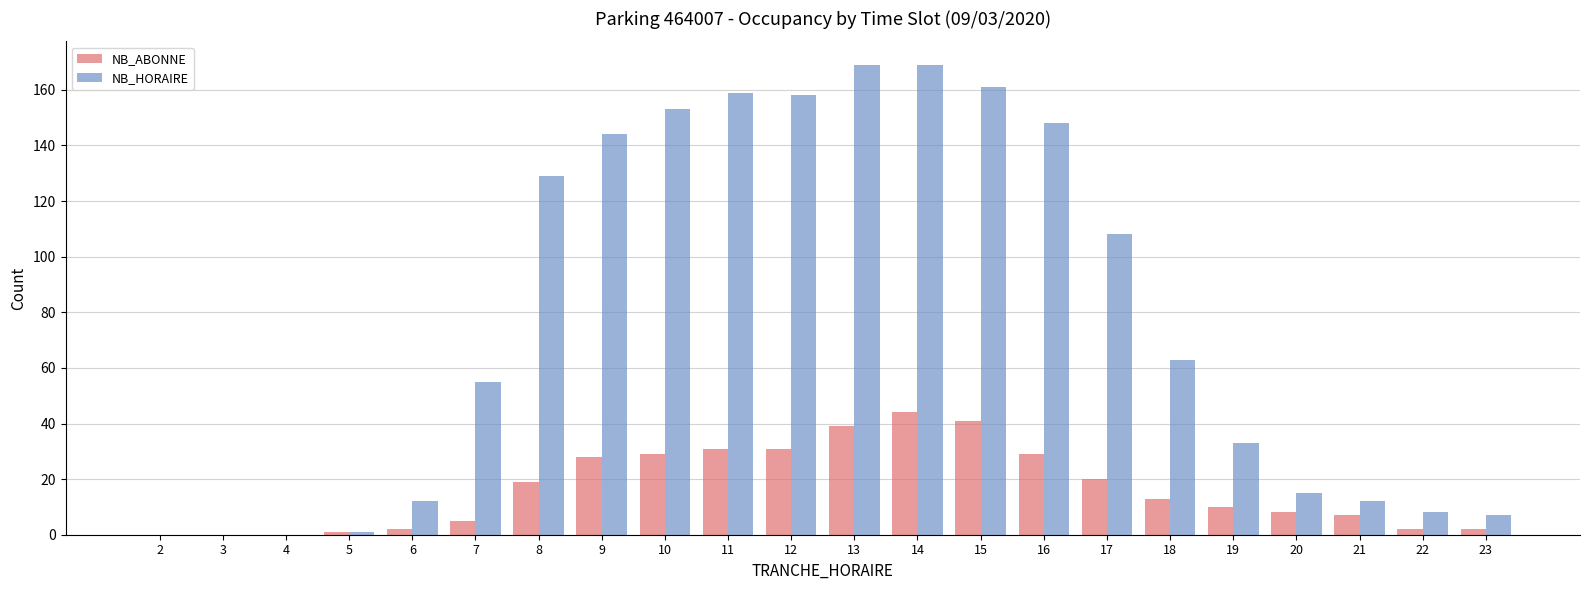

At which label does NB_HORAIRE first exceed 63?

8